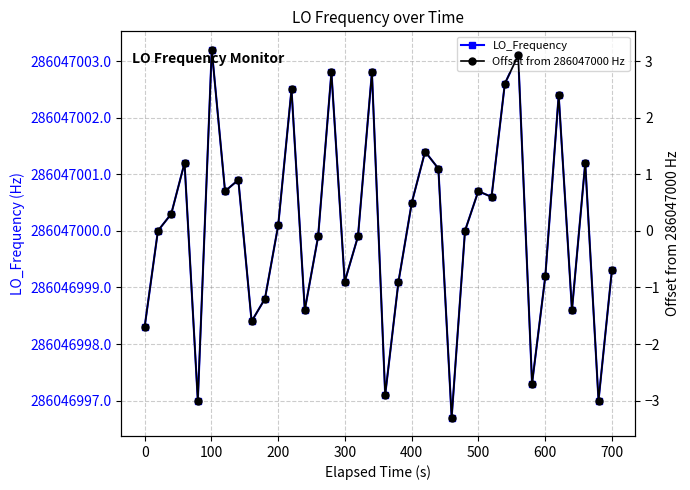

Between 100 and 300, which is larger?

100